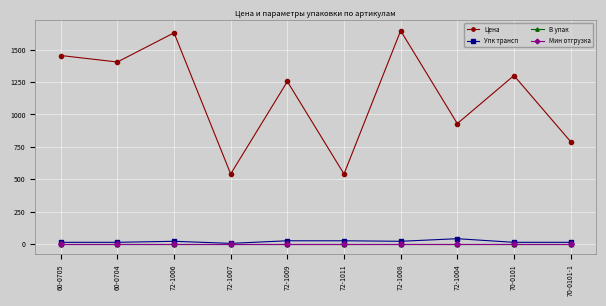

What is the approximate value of Цена at 72-1004?

929.0